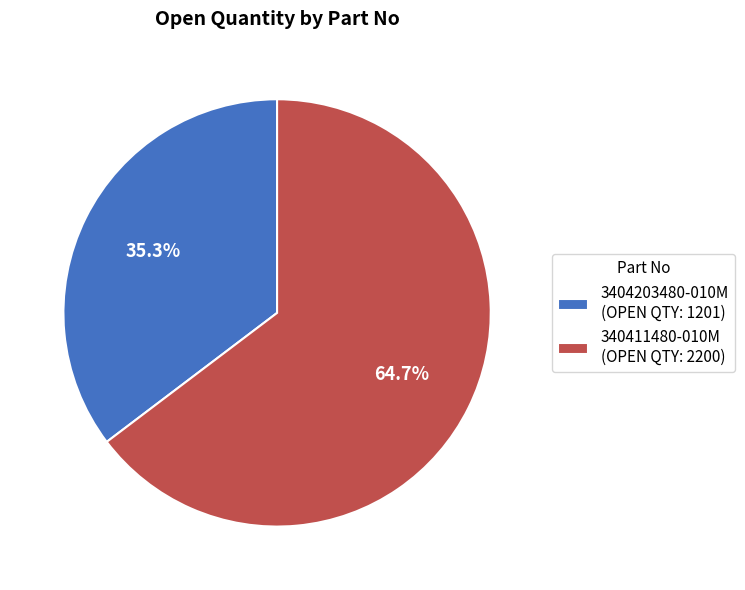

Do 3404203480-010M and 340411480-010M together represent more than half of the pie?

Yes